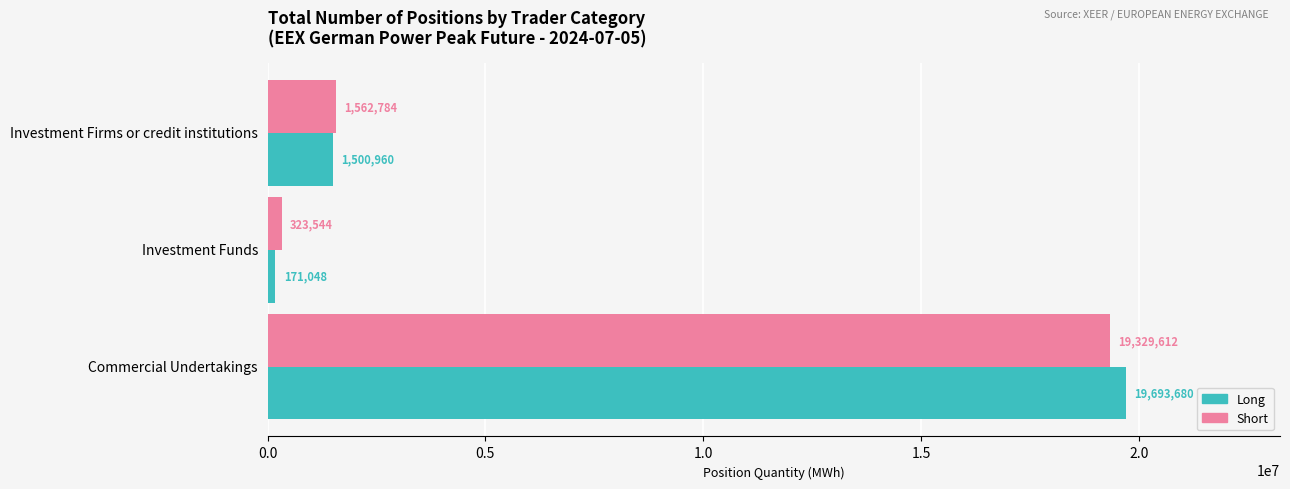

Read the Long value at Investment Funds, to the nearest 50.

171050